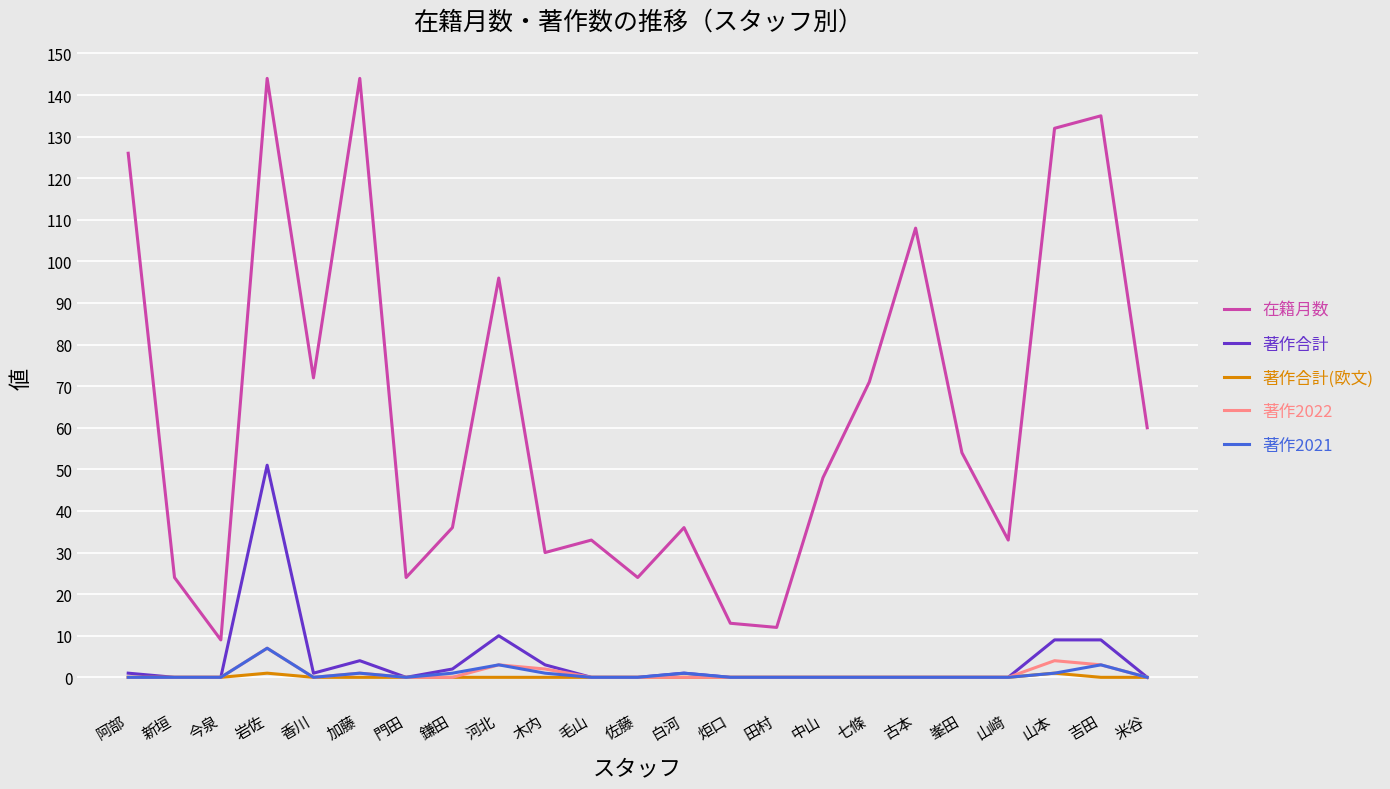

Which series has the largest range (max minus min)?

在籍月数